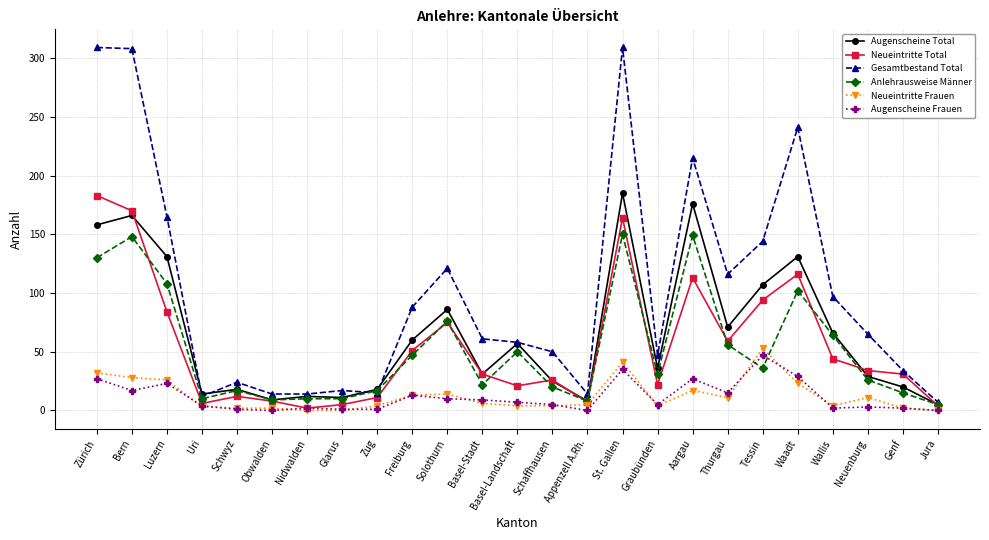

What is the difference between the Neueintritte Total values at Neuenburg and Tessin?

60